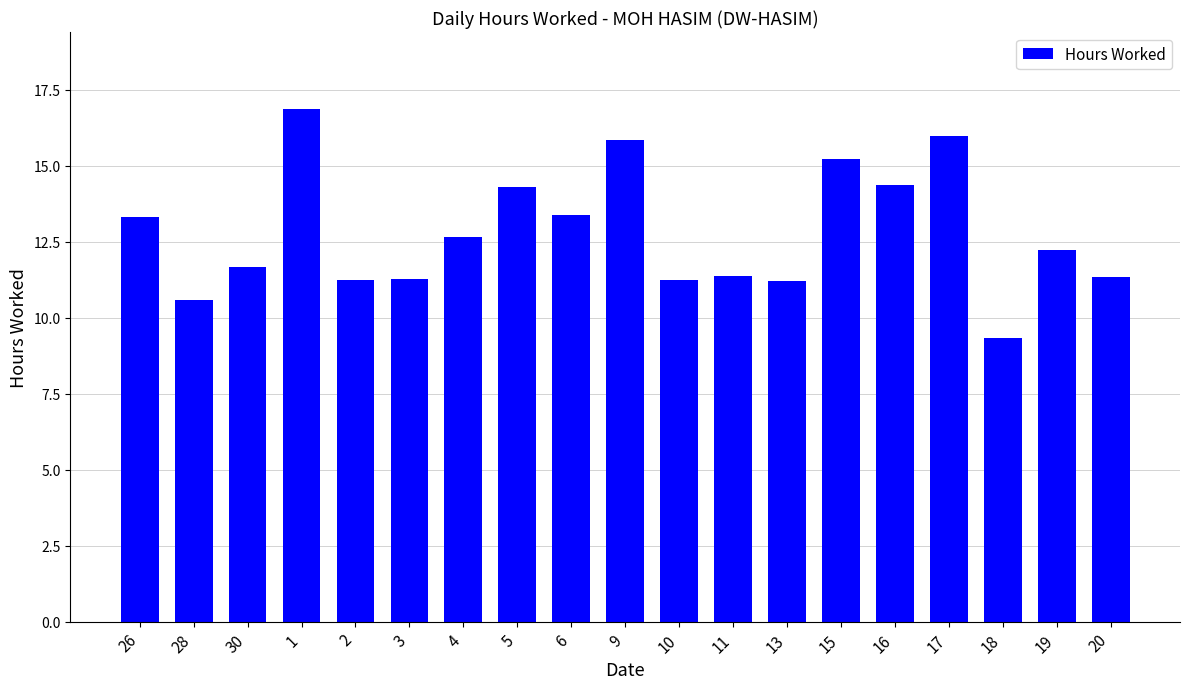

Does the chart contain any negative values?

No